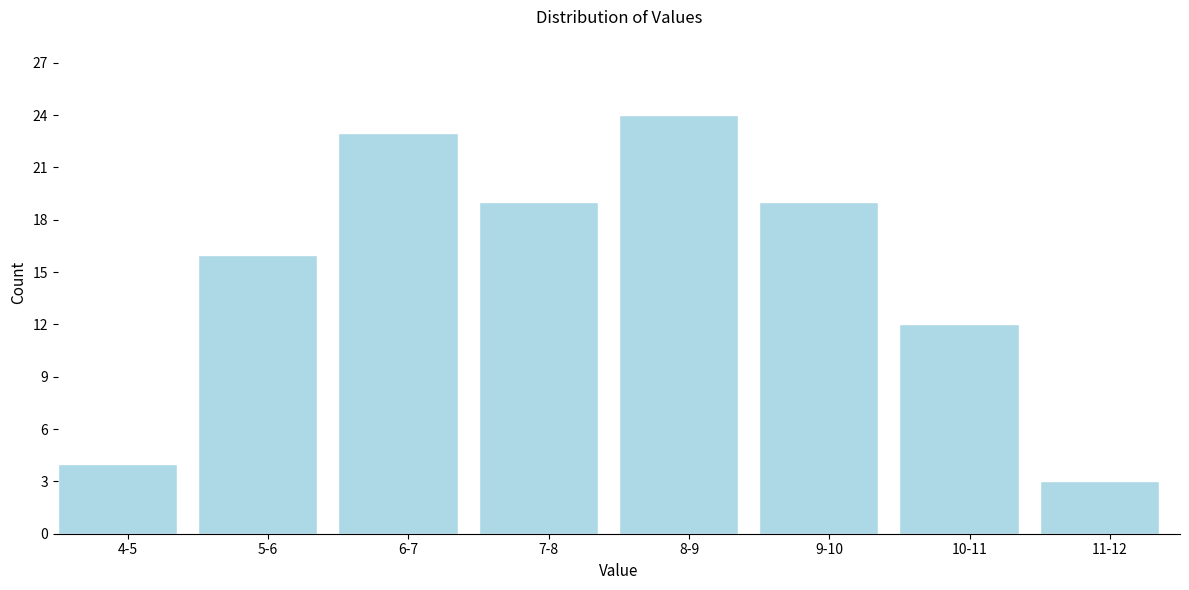

Reading left to right, transcribe all the data shown in this chart.

4	16	23	19	24	19	12	3